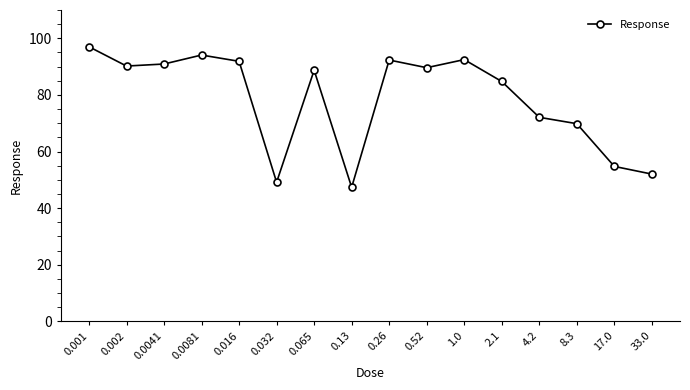

Between 1.0 and 0.001, which is larger?

0.001